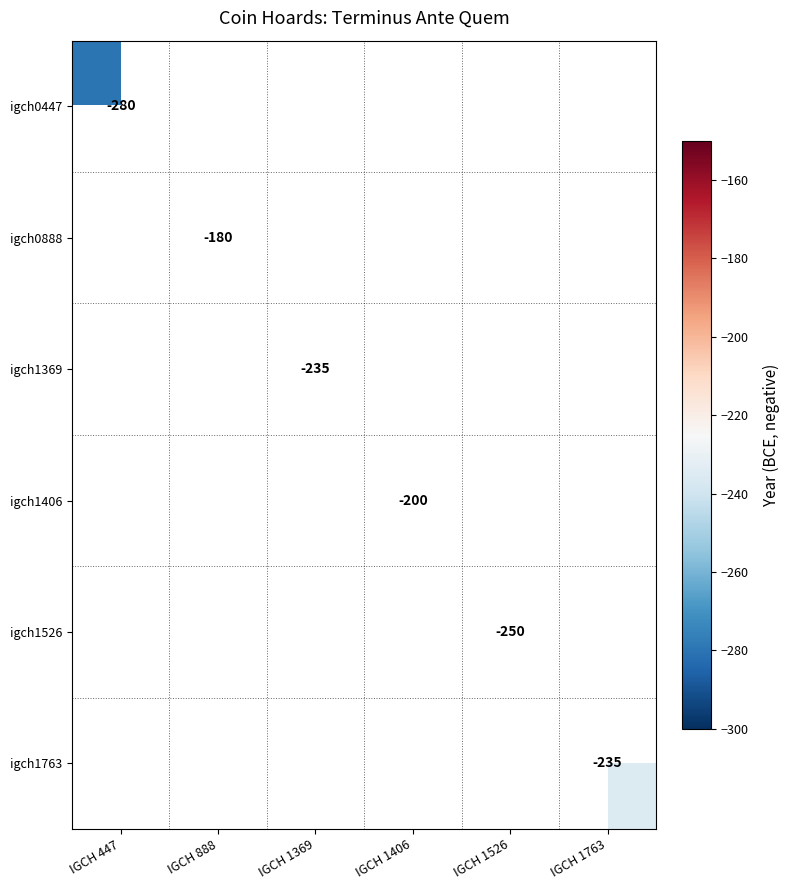

How many series are shown in this chart?

6